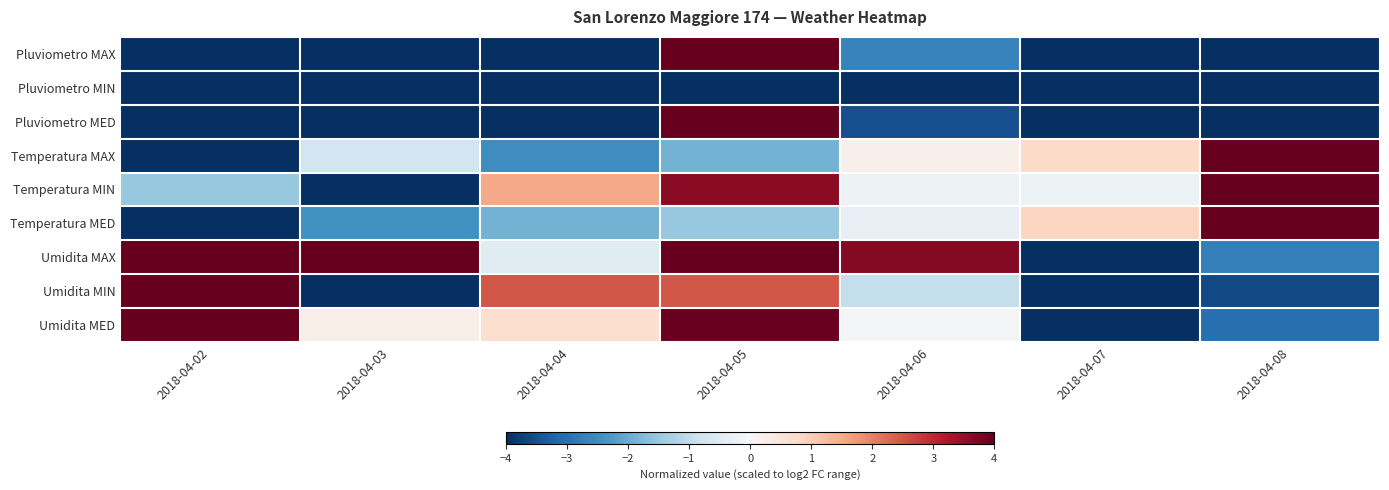

At how many categories does at least one series exceed -3?

7